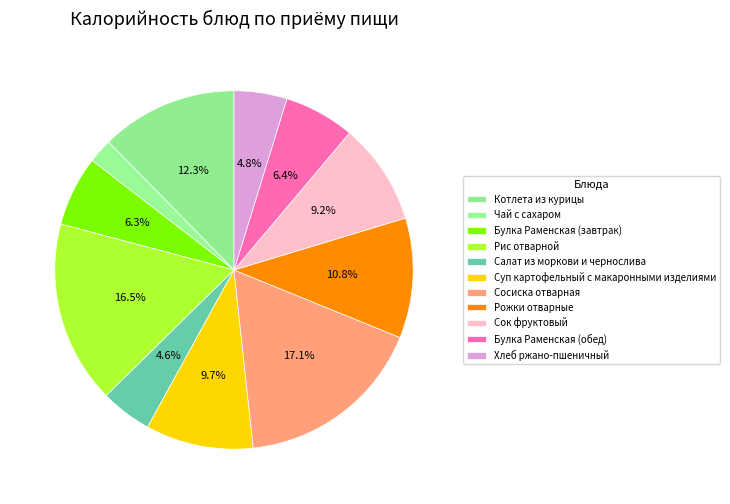

Combined, what portion of the pie is Салат из моркови и чернослива and Булка Раменская (завтрак)?

11.0%